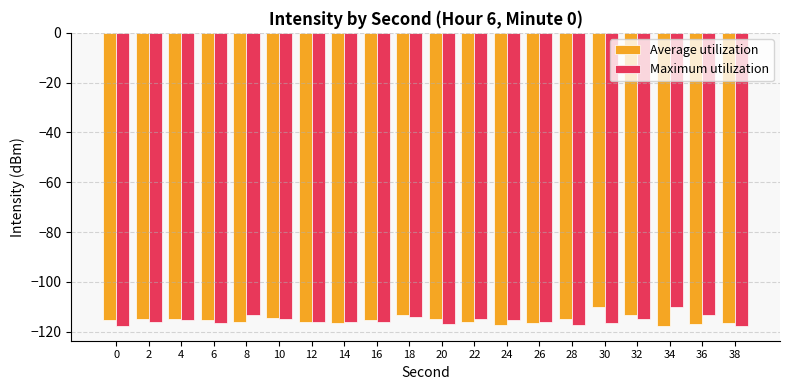

What are all the series names shown in the legend?

Average utilization, Maximum utilization